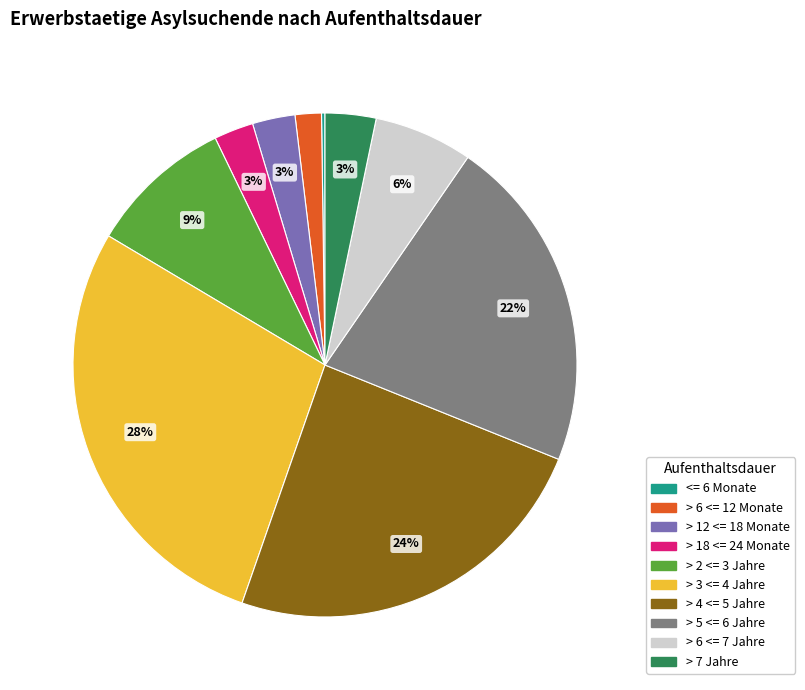

Is it true that > 6 <= 7 Jahre is 1% of the pie?

False